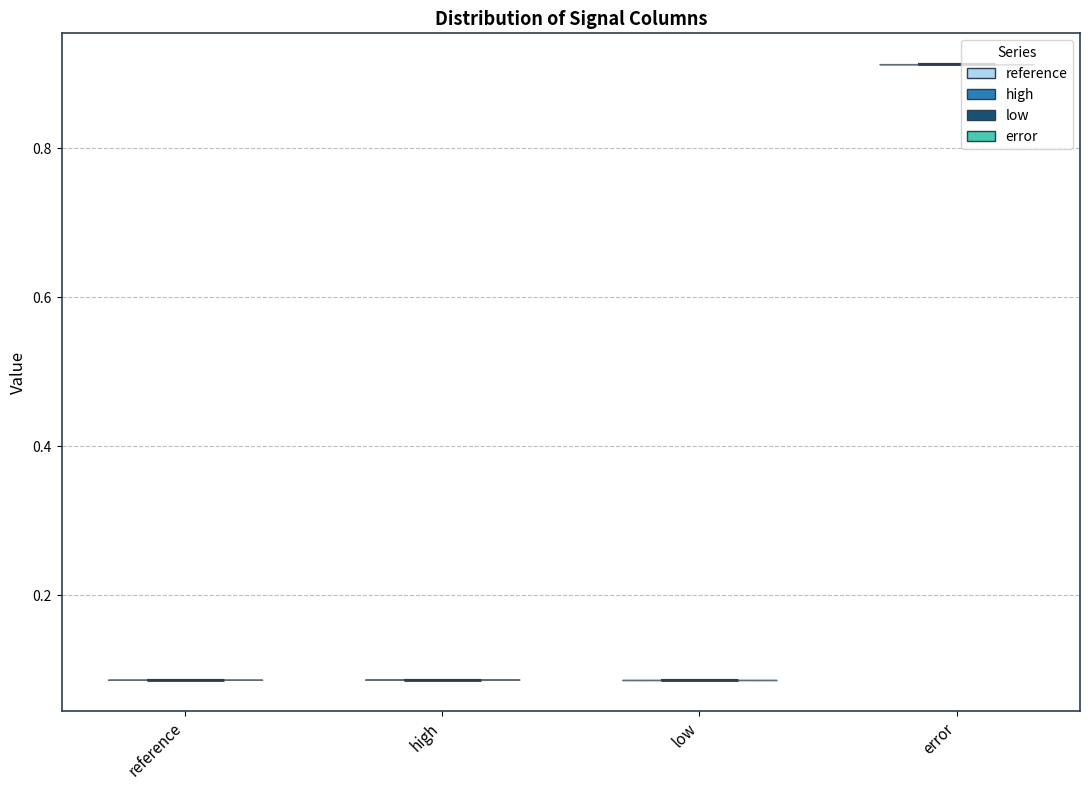

Reading left to right, read every violin against the y-axis: where its median line is, and the lowest and highest points it reaches. The values are not printed on the chart, so give them approximately, as read against the axis.

reference: median line 0.08, lowest point 0.08, highest point 0.08
high: median line 0.08, lowest point 0.08, highest point 0.08
low: median line 0.08, lowest point 0.08, highest point 0.08
error: median line 0.92, lowest point 0.92, highest point 0.92